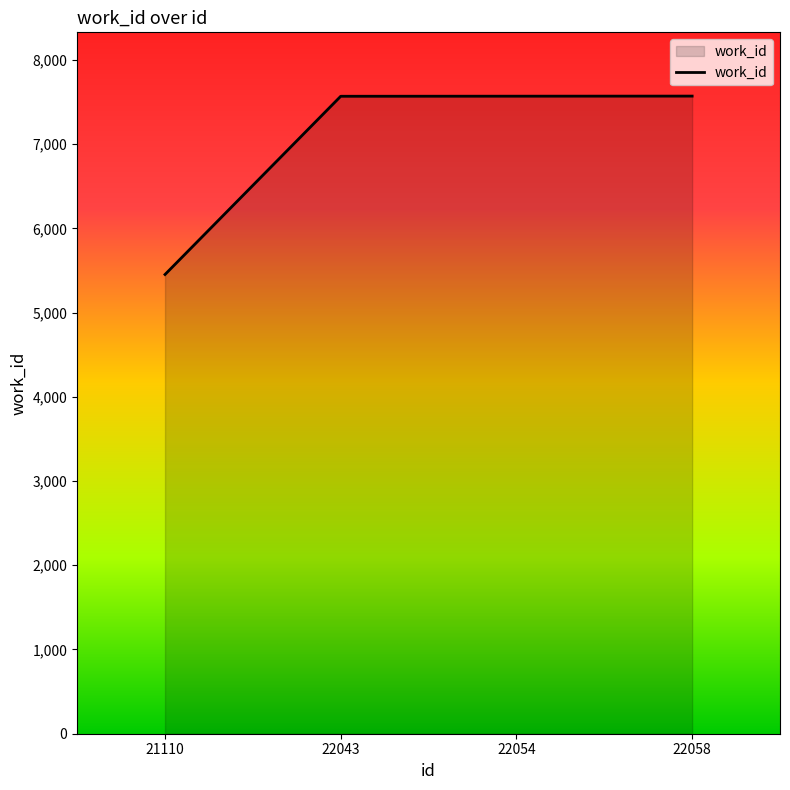

What is the smallest value displayed?

5452